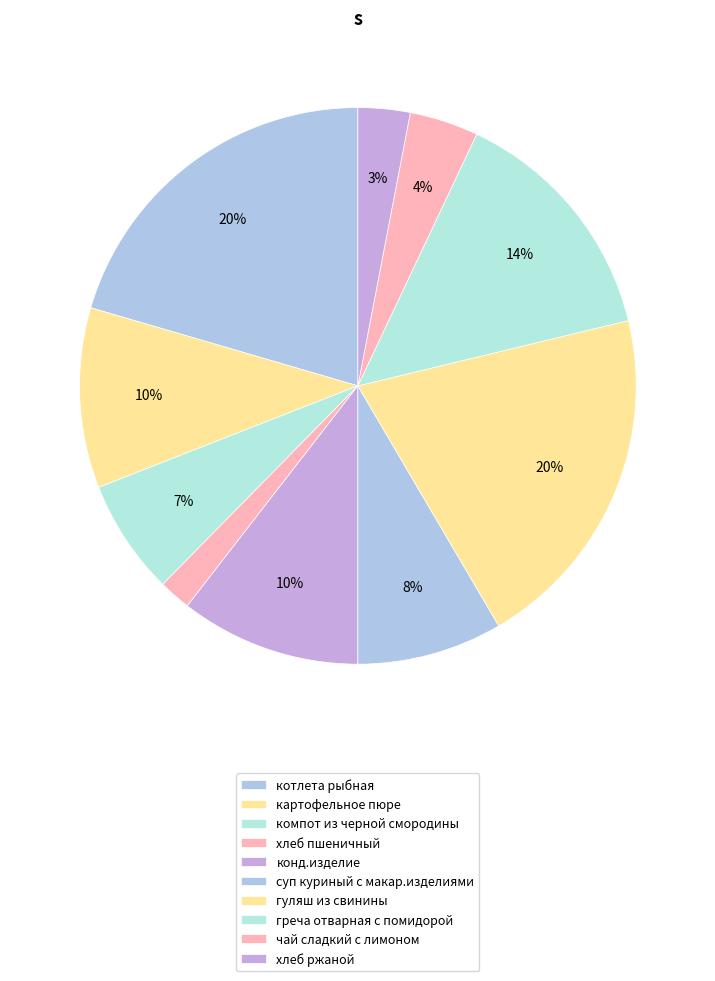

How many segments does this pie chart have?

10